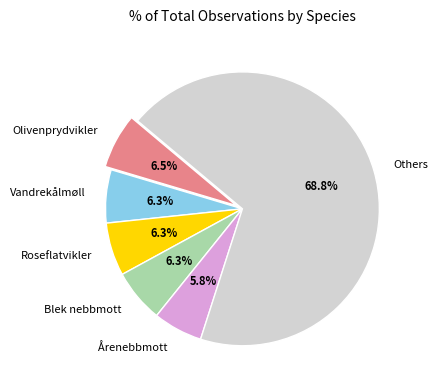

Which category has the biggest portion of the pie?

Others